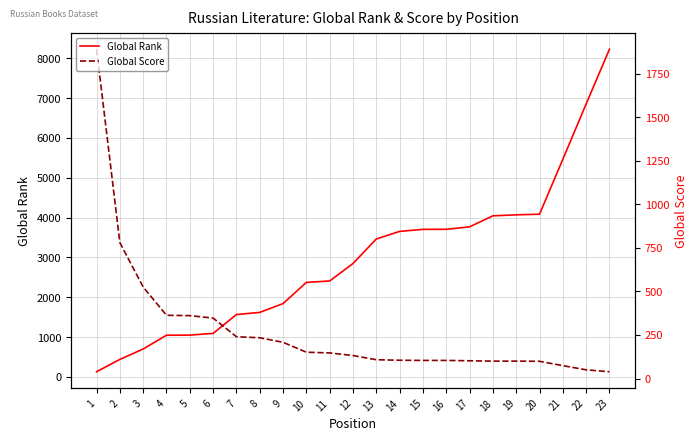

How many data points in Global Score are above 132?

11